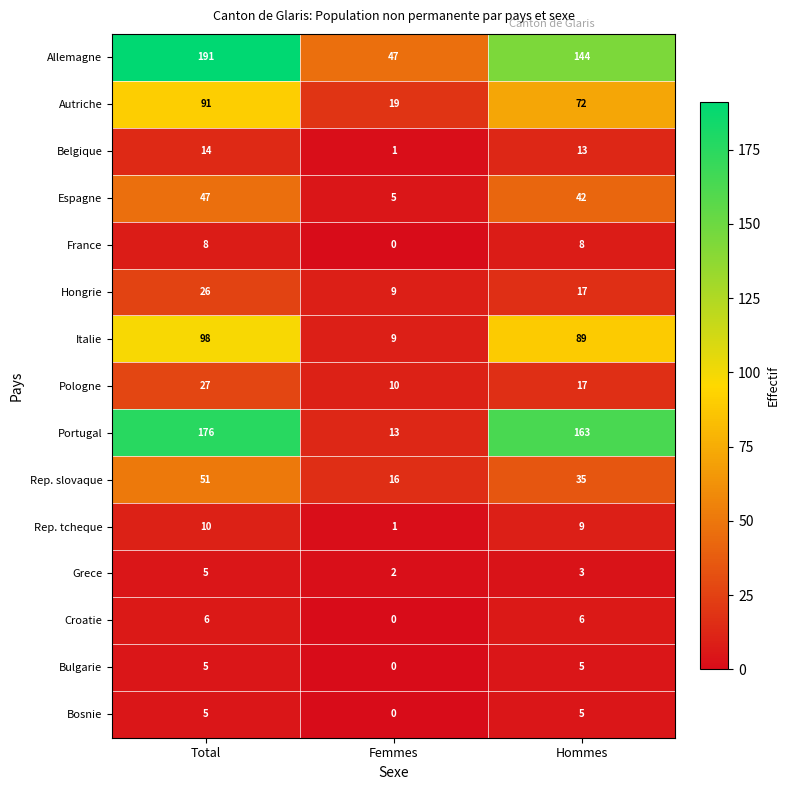

The Portugal series shows 249 at Total. True or false?

False